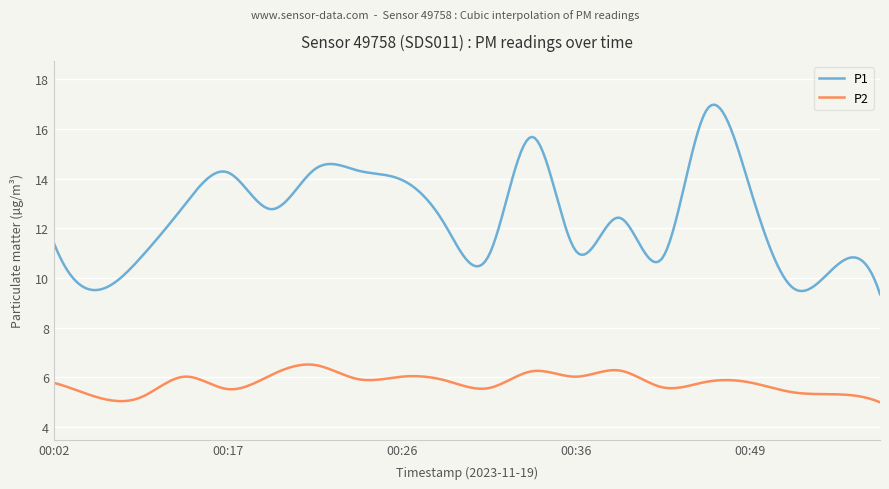

True or false: P1 and P2 cross at least once.

False